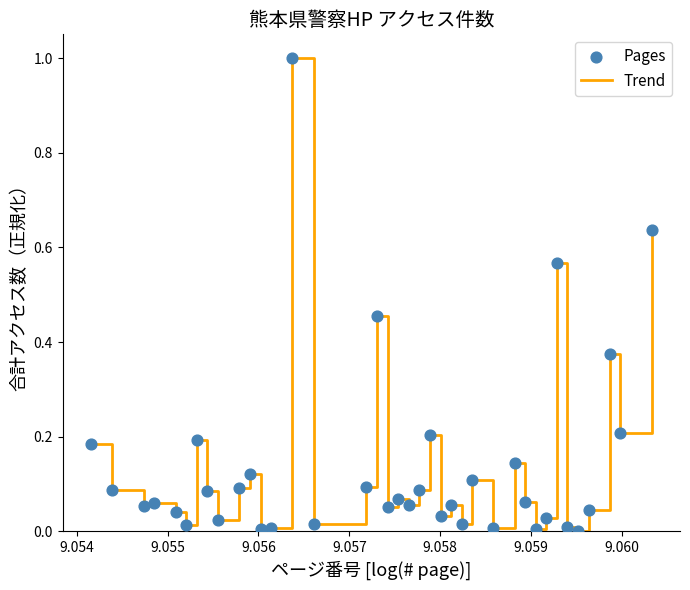

What is the greatest value displayed?

1.0